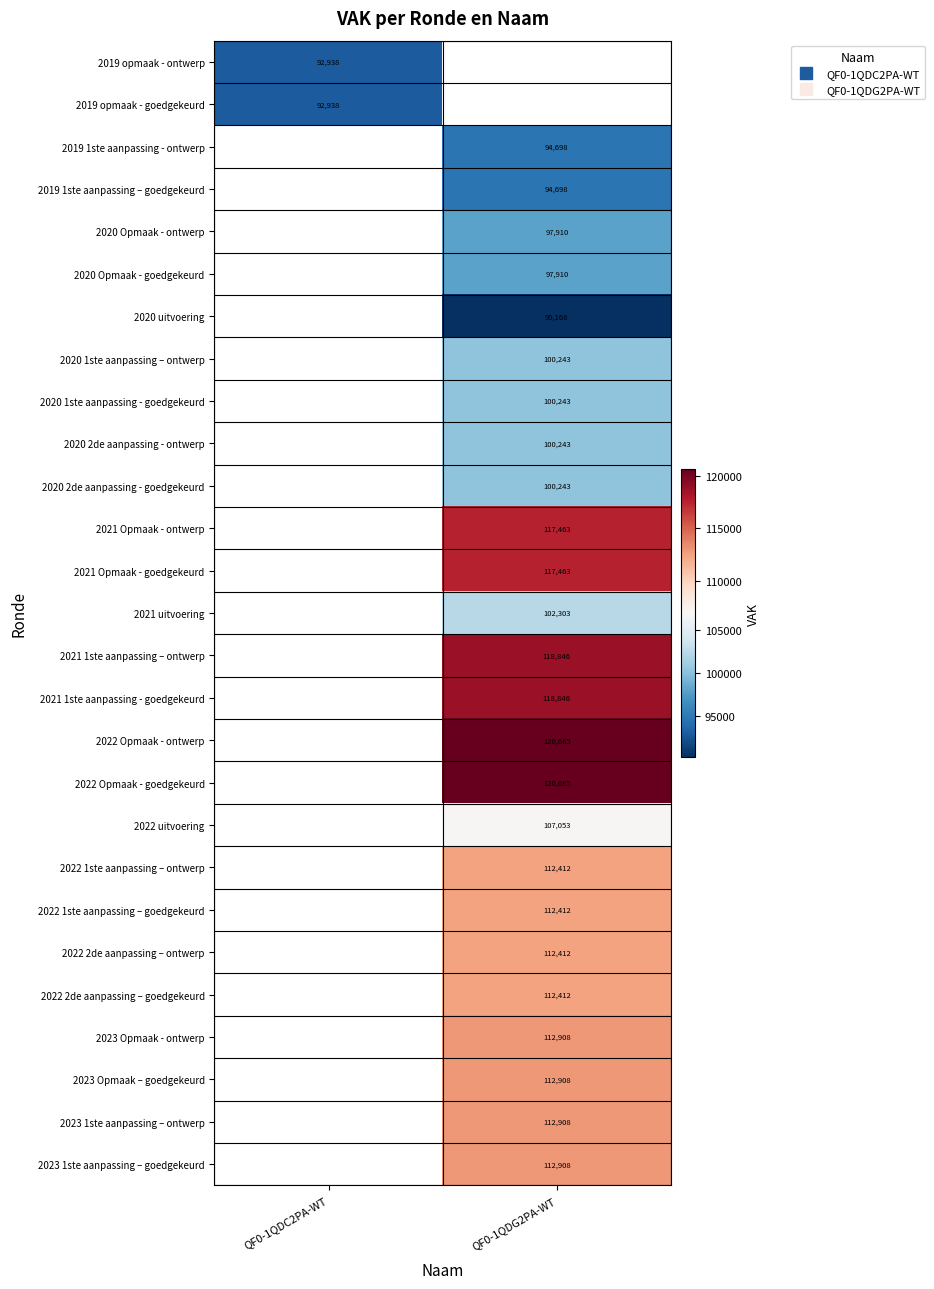

Between QF0-1QDC2PA-WT and QF0-1QDG2PA-WT, which is larger?

QF0-1QDG2PA-WT